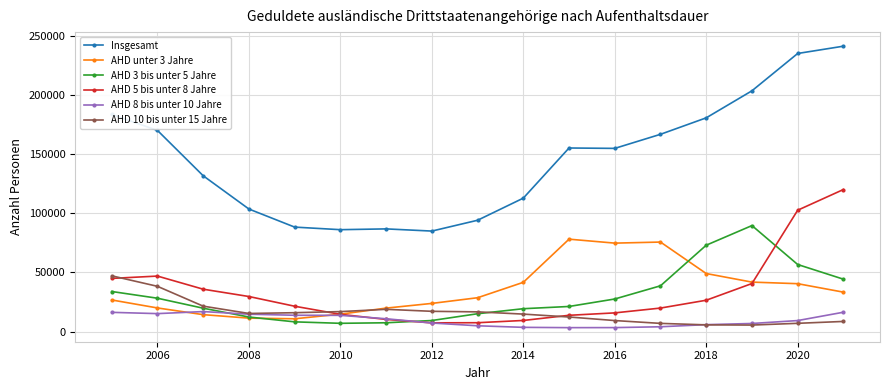

List the series in order of their peak value, highest first.

Insgesamt, AHD 5 bis unter 8 Jahre, AHD 3 bis unter 5 Jahre, AHD unter 3 Jahre, AHD 10 bis unter 15 Jahre, AHD 8 bis unter 10 Jahre